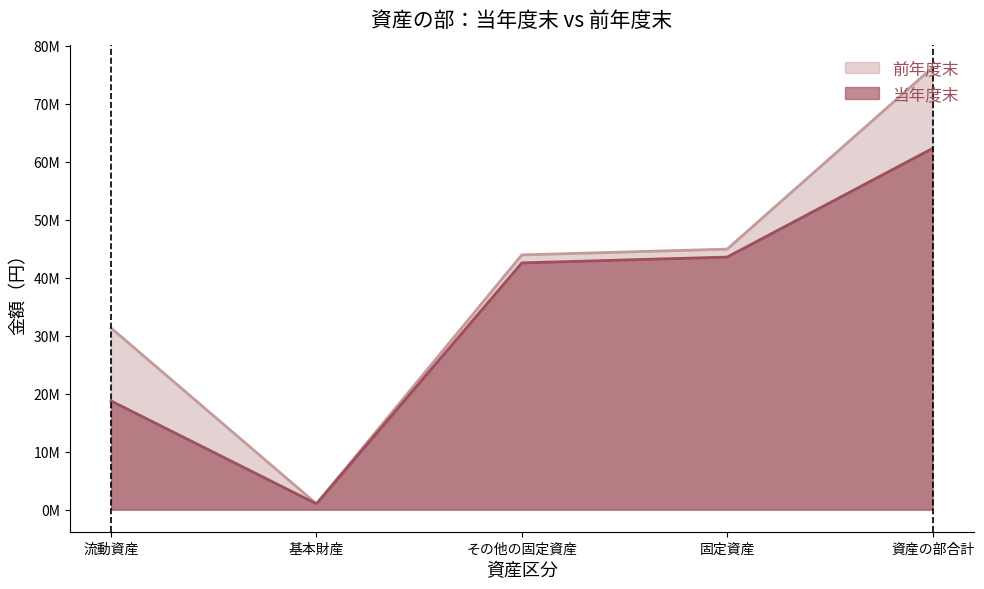

What is the sum of the 前年度末 values at 固定資産 and 資産の部合計?

121157759